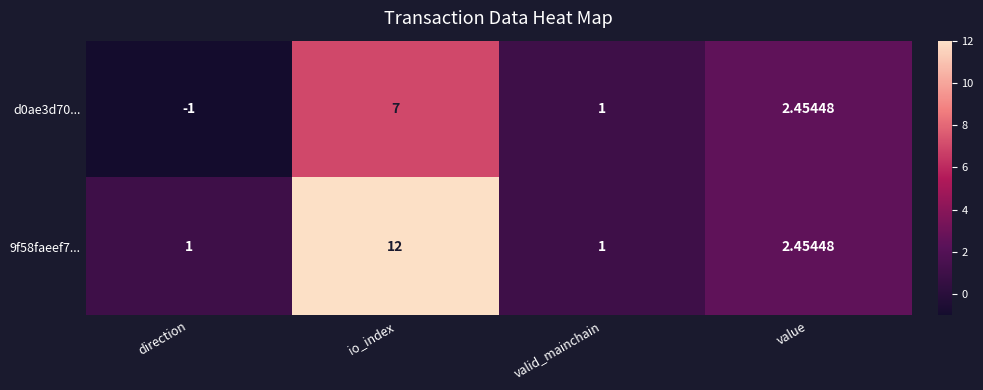

At which category is the sum across all series the highest?

io_index